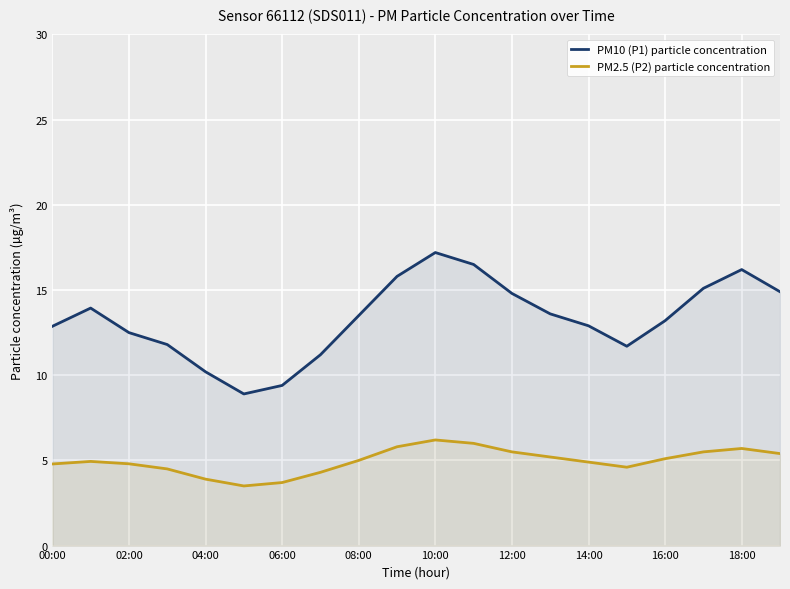

True or false: PM10 (P1) particle concentration and PM2.5 (P2) particle concentration cross at least once.

False